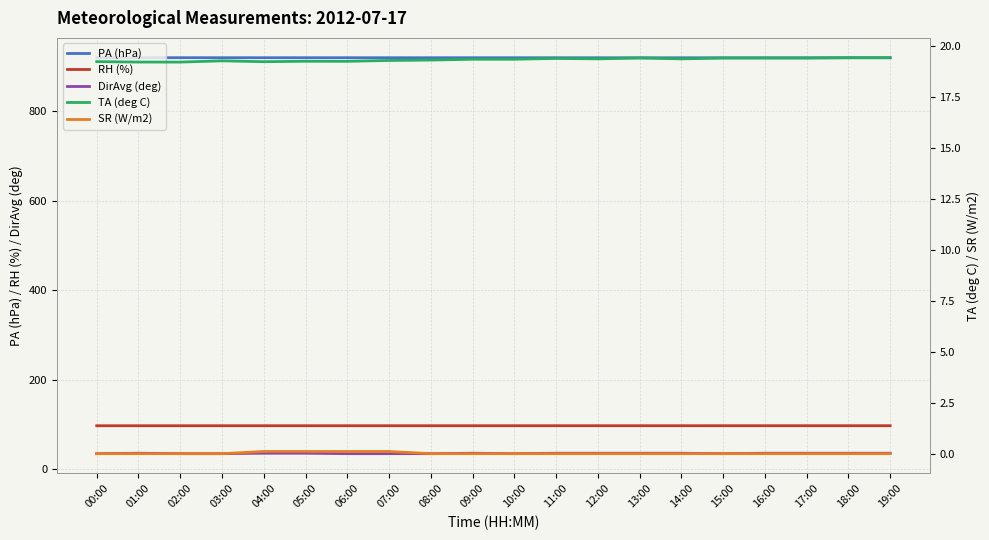

Rank the series at 07:00 from highest to lowest value.

PA (hPa), RH (%), DirAvg (deg), TA (deg C), SR (W/m2)